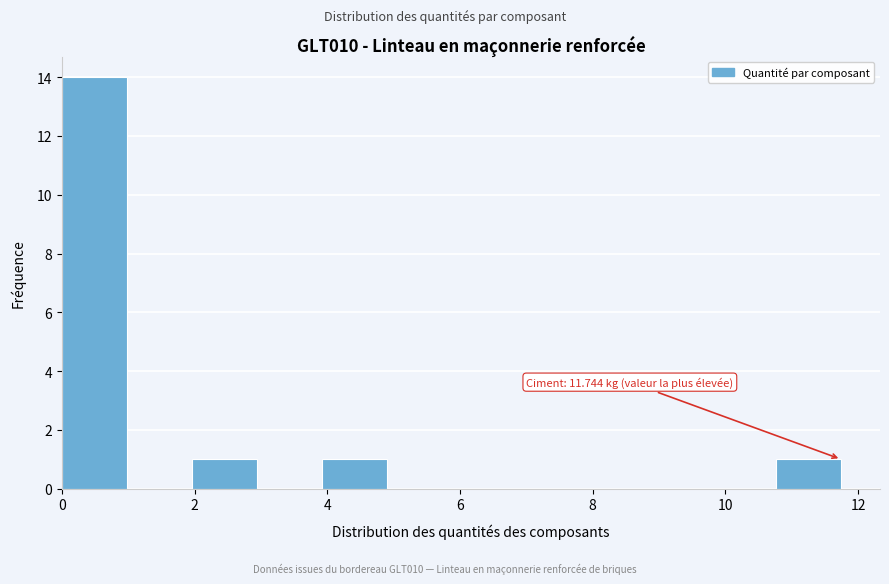

Over which range of the x-axis is the bar tallest?

0.0 to 1.0